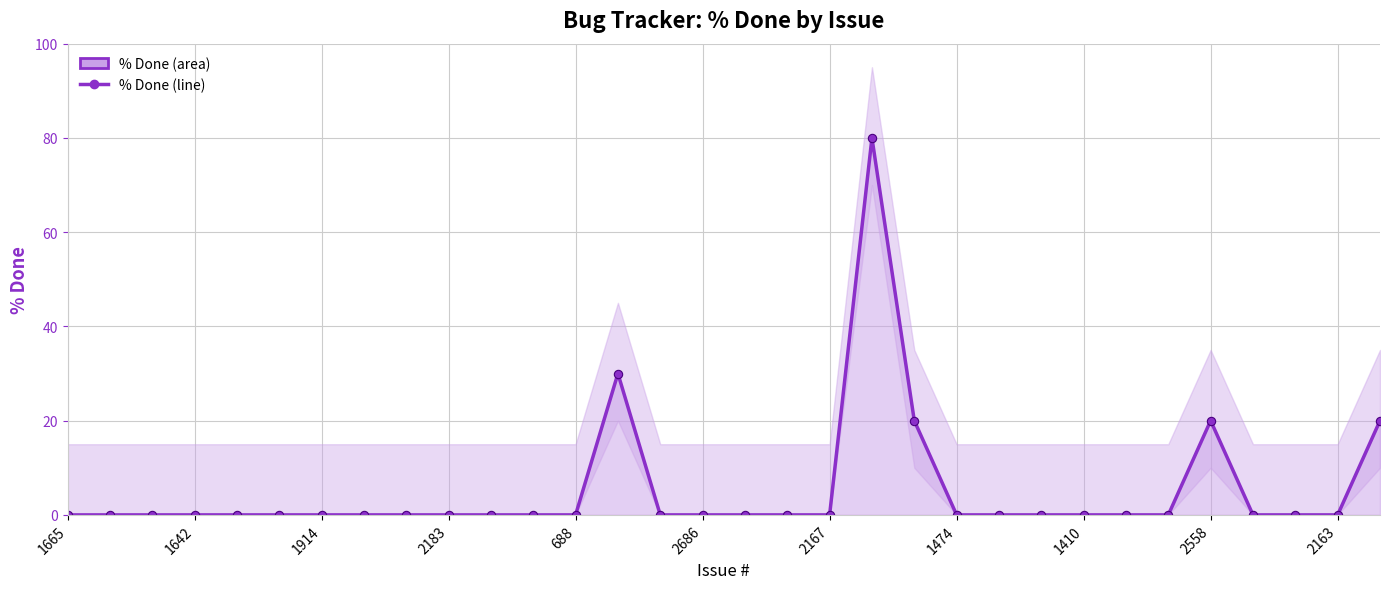

List the labels in order of value, largest first.

19, 13, 20, 27, 31, 1665, 1642, 1914, 2183, 688, 2686, 2167, 1474, 1410, 2558, 2163, 11, 12, 14, 15, 16, 17, 18, 21, 22, 23, 24, 25, 26, 28, 29, 30